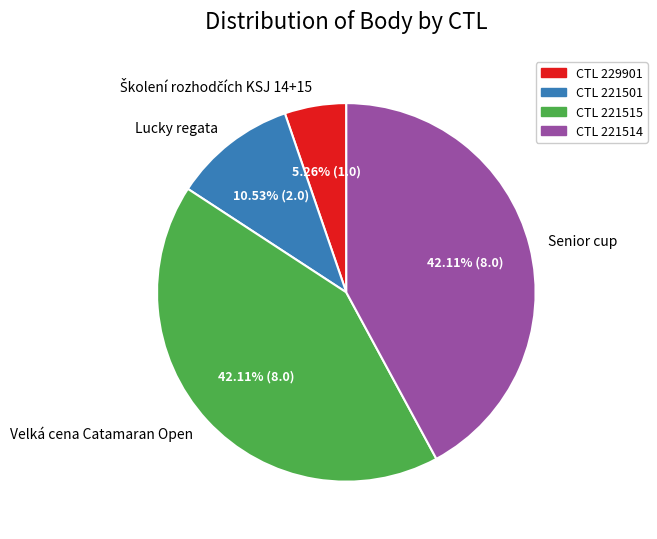

Count the number of slices in the pie.

4